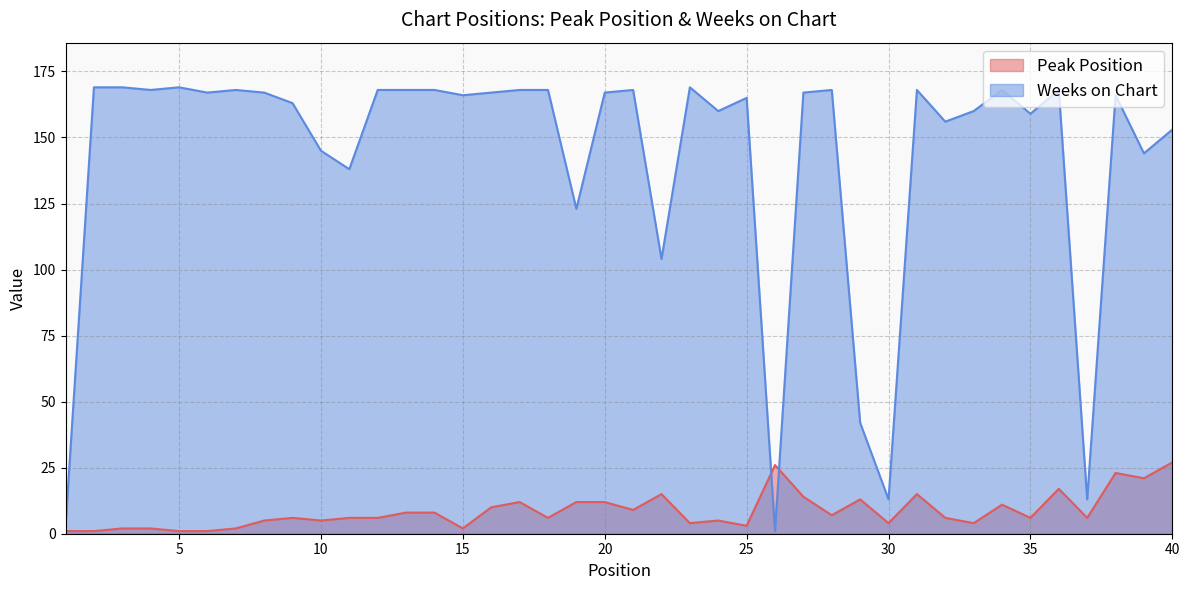

At how many categories does at least one series exceed 80?

35